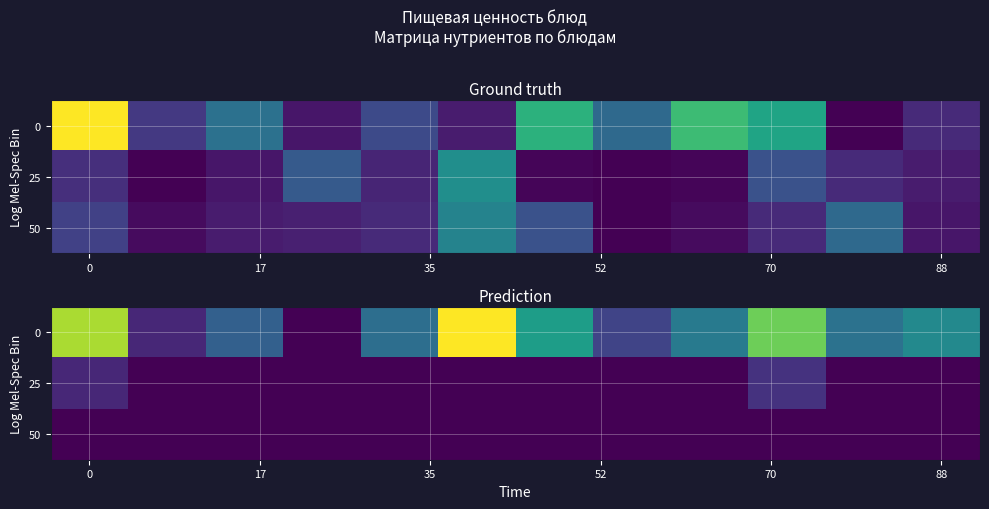

How many values in the 0 series are below 178?

6